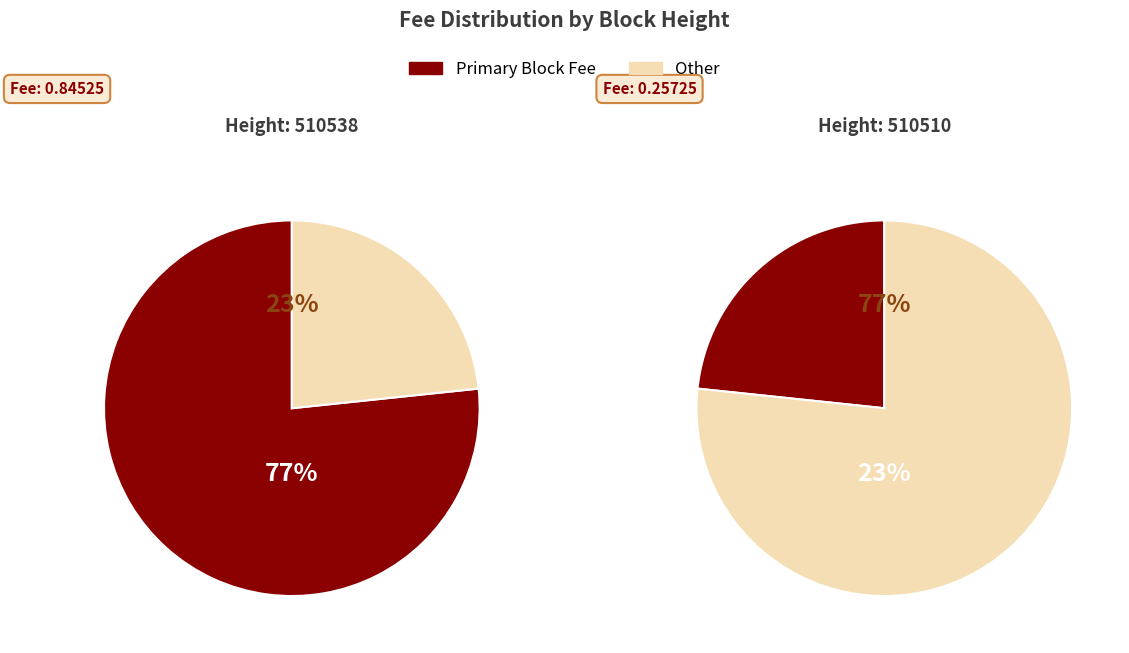

What percentage do 510510 and 510538 together represent?

100.0%